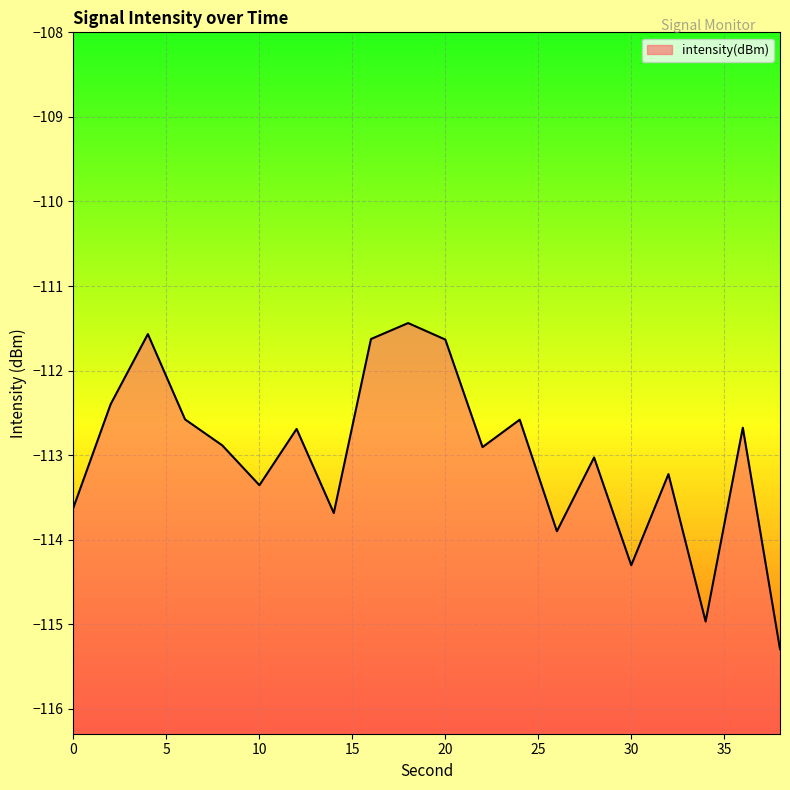

At which category does the data reach its first local valley?

10